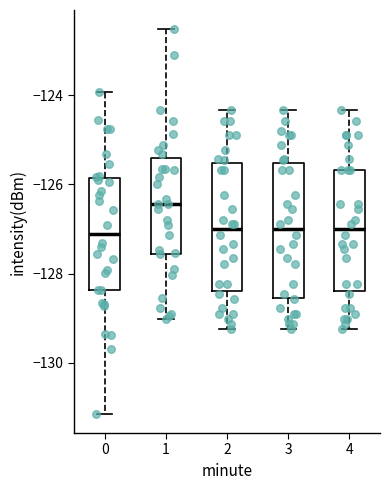

Reading left to right, transcribe this box plot: for each box, give where its median line is, the range the box spans, and where its two whiskers end, as read against the y-axis. The values are not printed on the chart, so give them approximately, as read against the axis.

0: median -127.2, box -128.4 to -125.8, whiskers -131.2 to -124.0
1: median -126.4, box -127.6 to -125.4, whiskers -129.0 to -122.6
2: median -127.0, box -128.4 to -125.6, whiskers -129.2 to -124.4
3: median -127.0, box -128.6 to -125.6, whiskers -129.2 to -124.4
4: median -127.0, box -128.4 to -125.6, whiskers -129.2 to -124.4